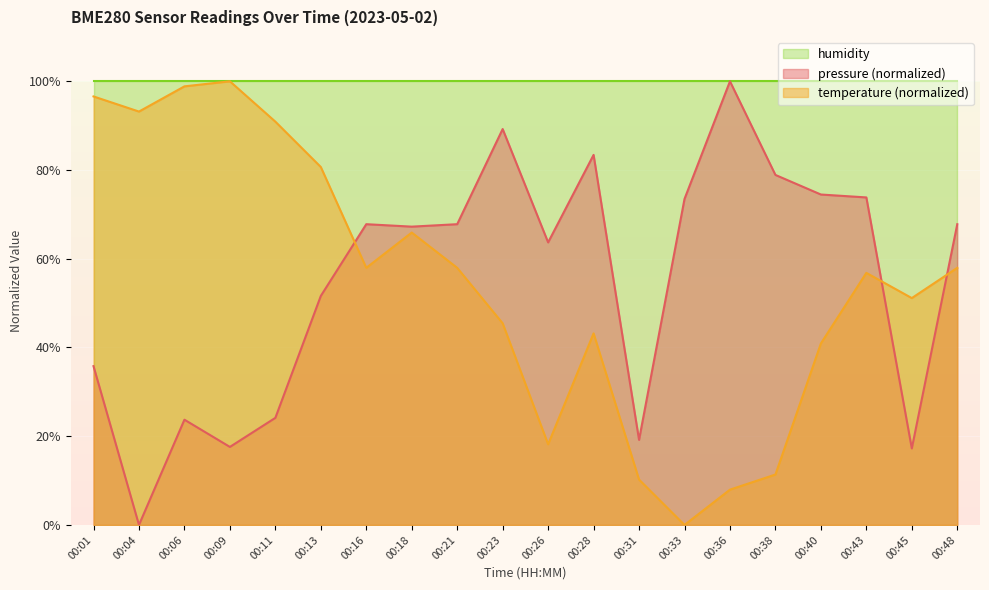

How many intersections are there between pressure and temperature?

3